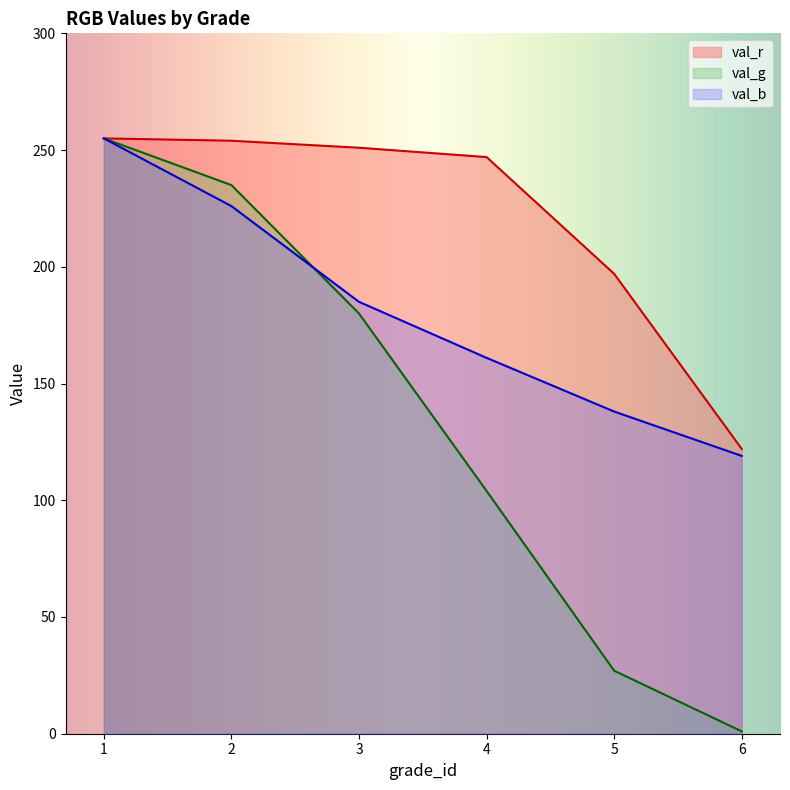

The value of val_g at 2 is 339. True or false?

False